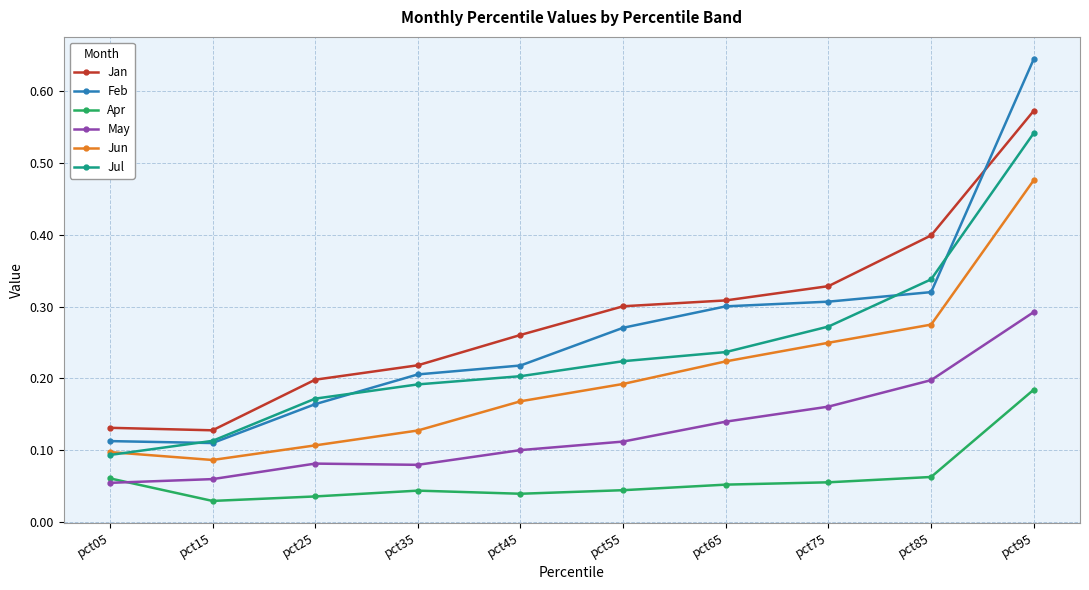

At how many categories does at least one series exceed 0?

10